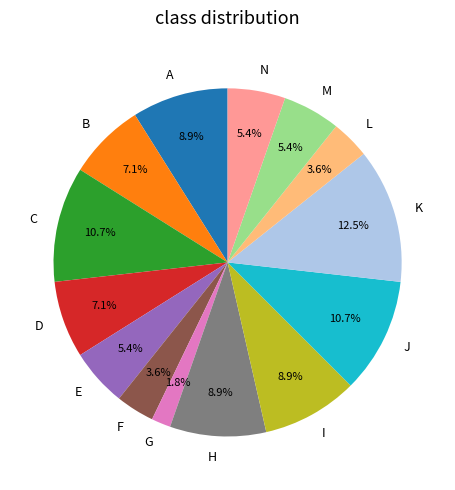

Which has a higher value, M or I?

I